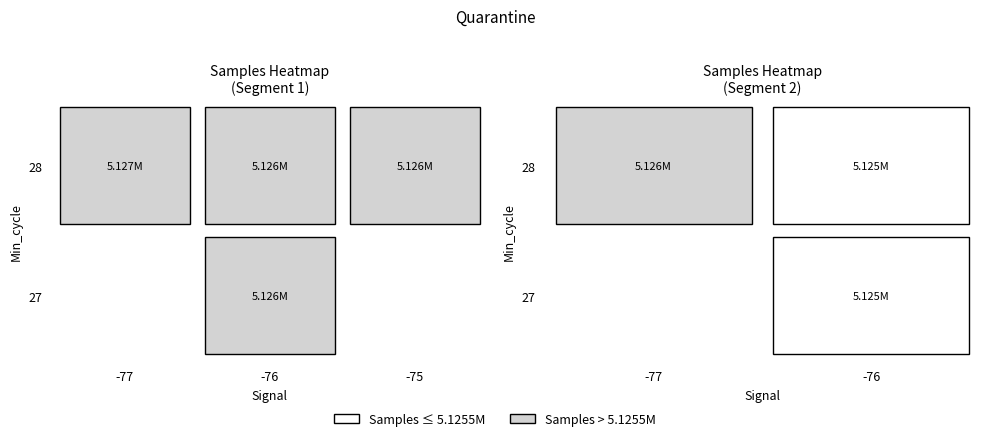

What is the minimum value shown in the chart?

5125400